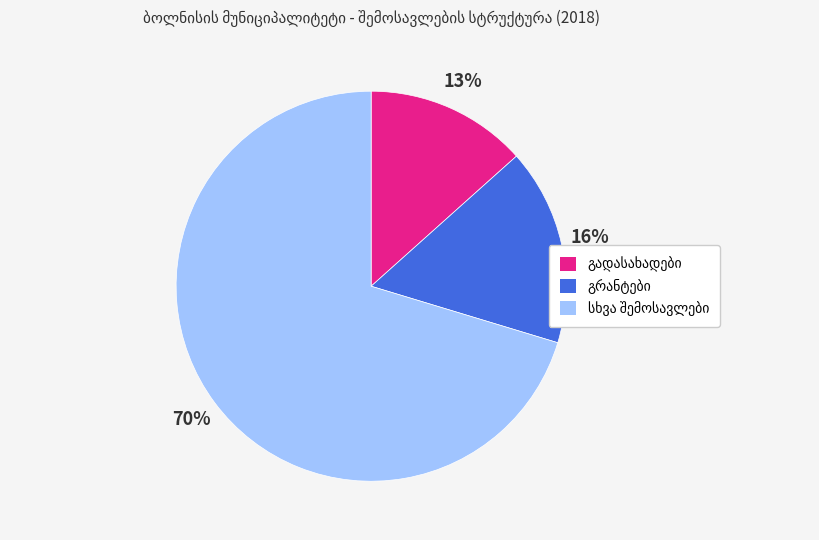

Does any single category account for the majority?

Yes